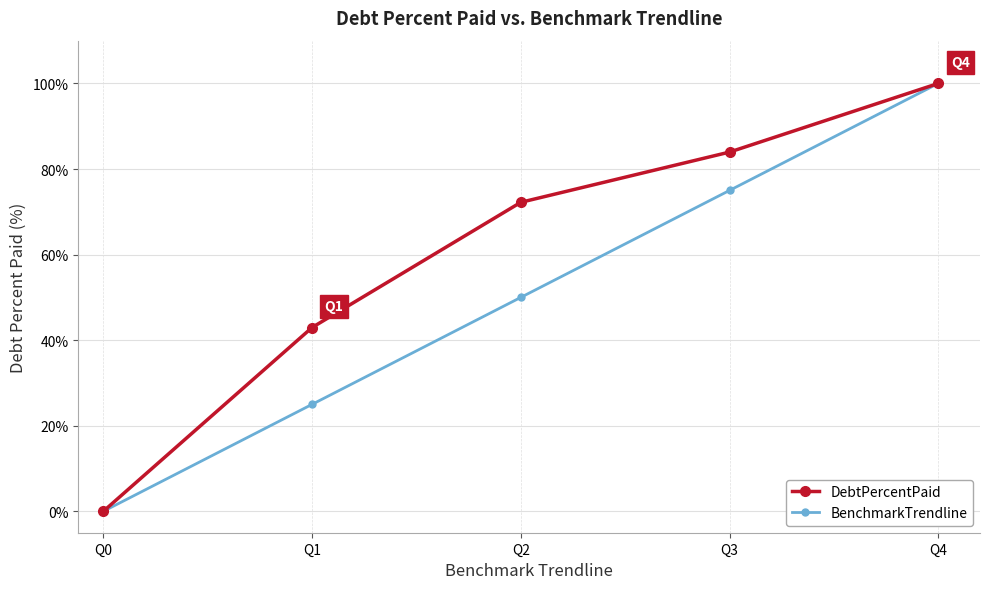

What is the value of the BenchmarkTrendline point at the 2nd from the left?

25.0